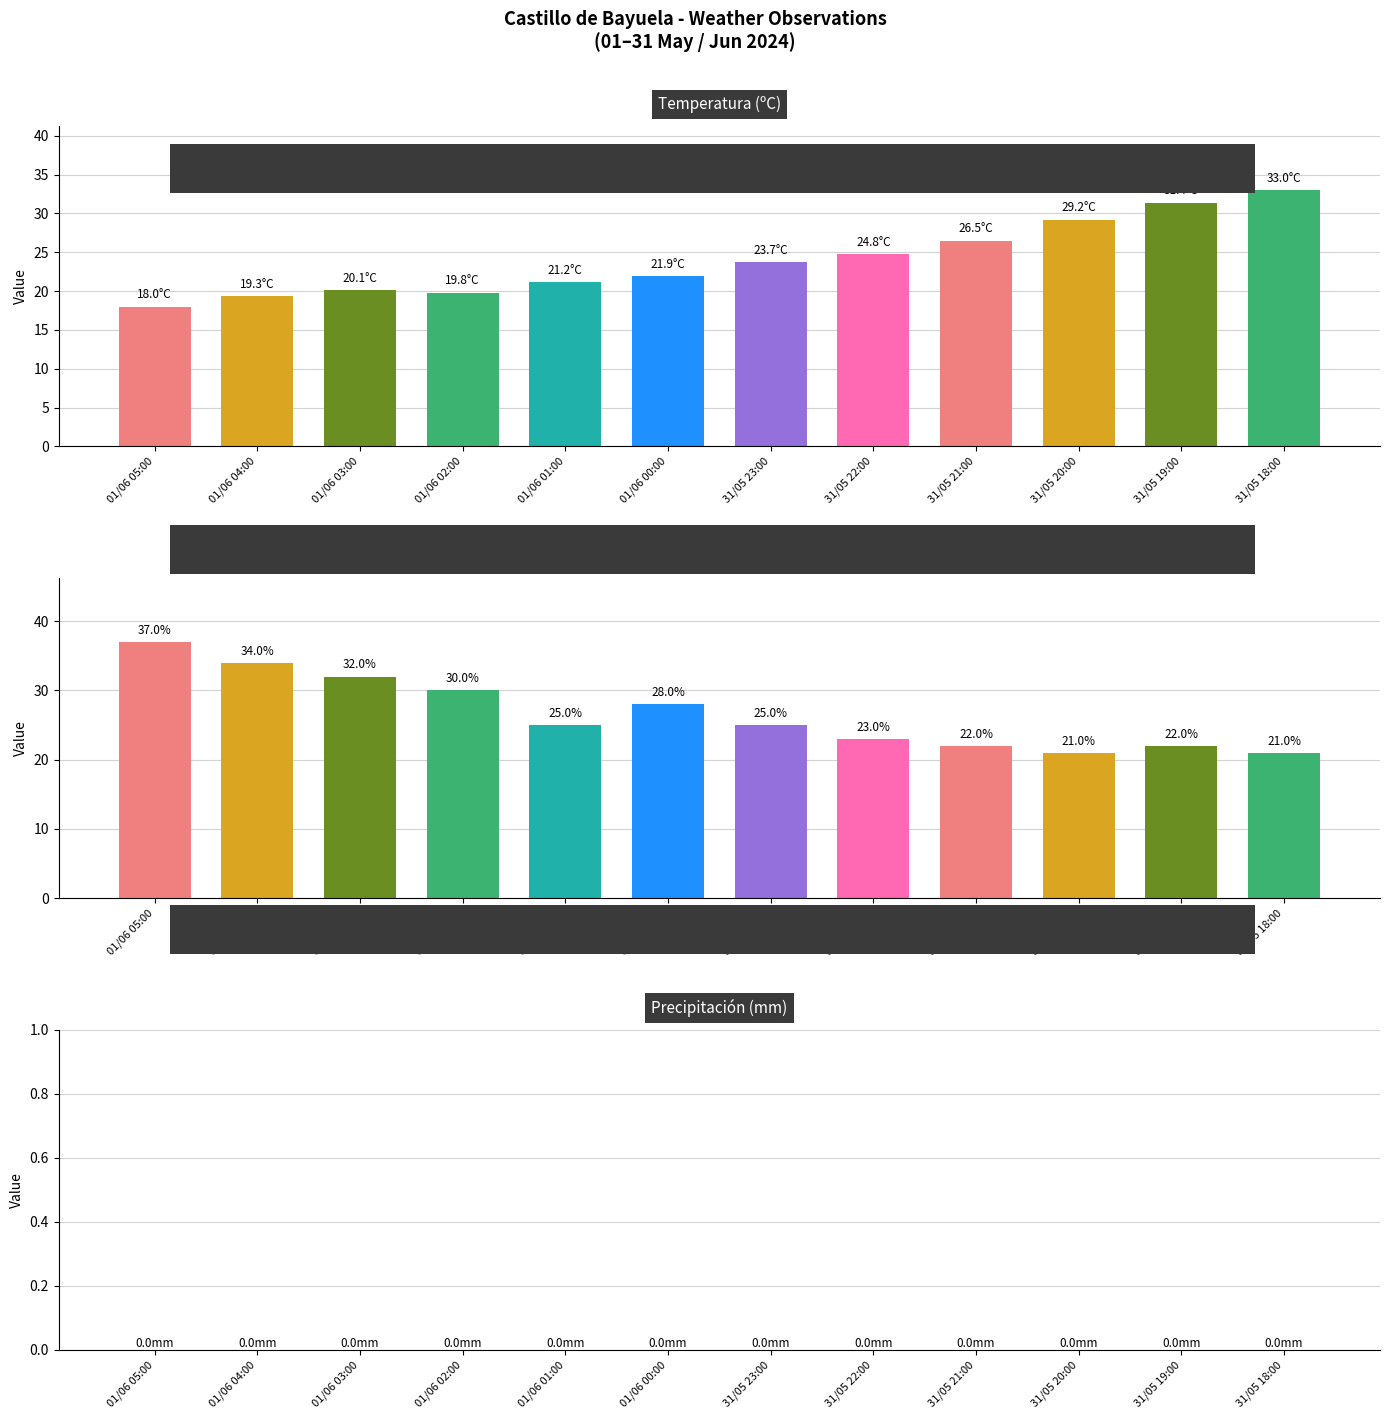

At which label does Humidade (%) reach its minimum?

31/05 20:00